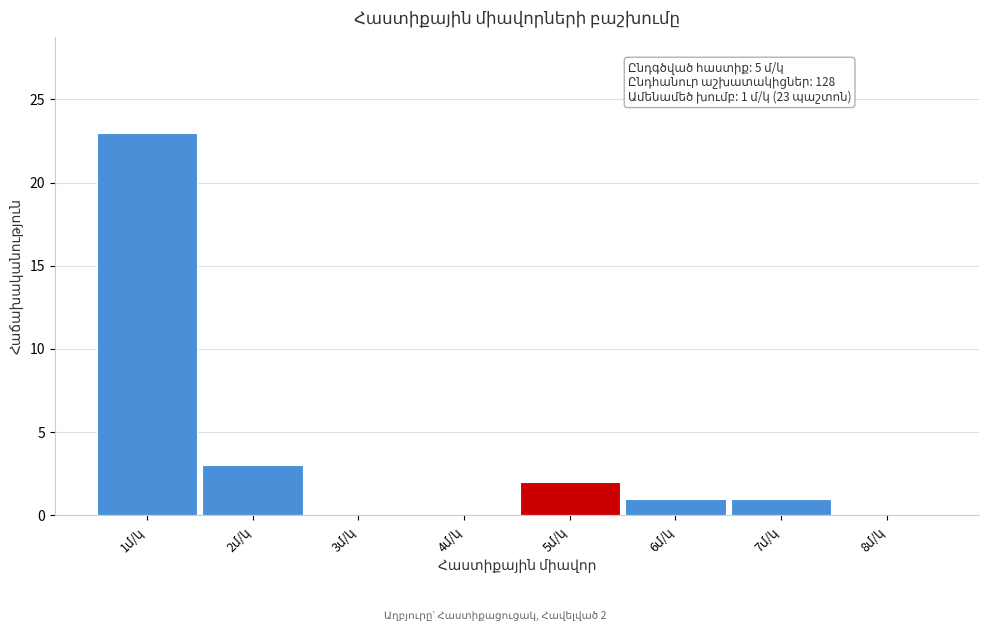

Over which range of the x-axis is the bar tallest?

0.5 to 1.5